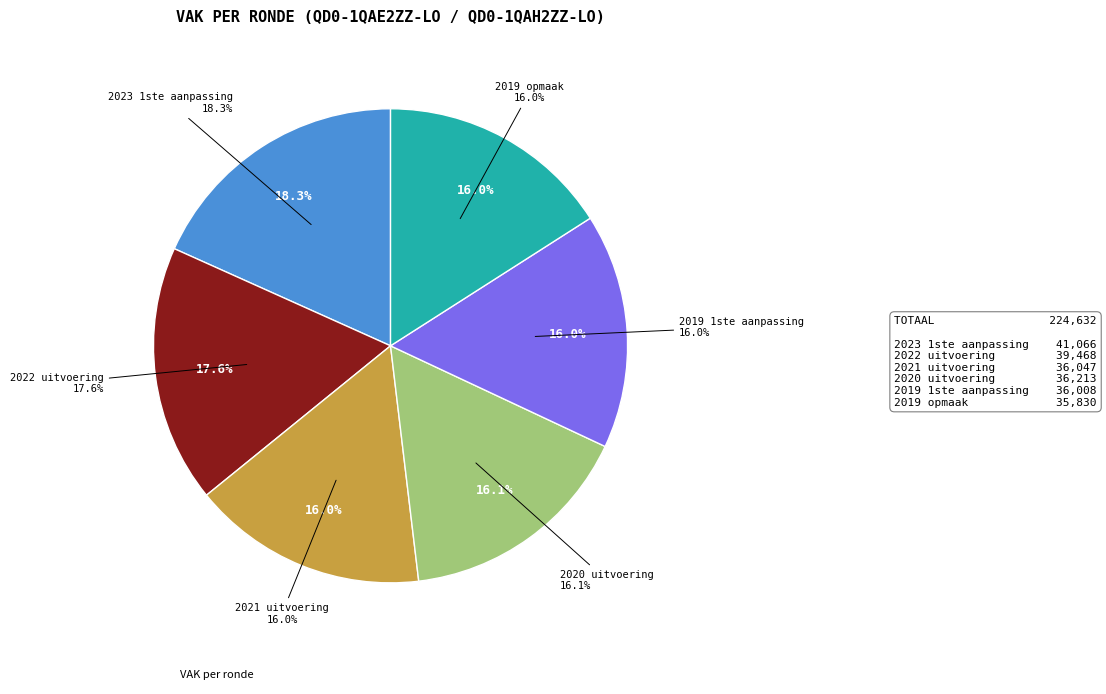

Does 2019 opmaak account for over 50% of the chart?

No